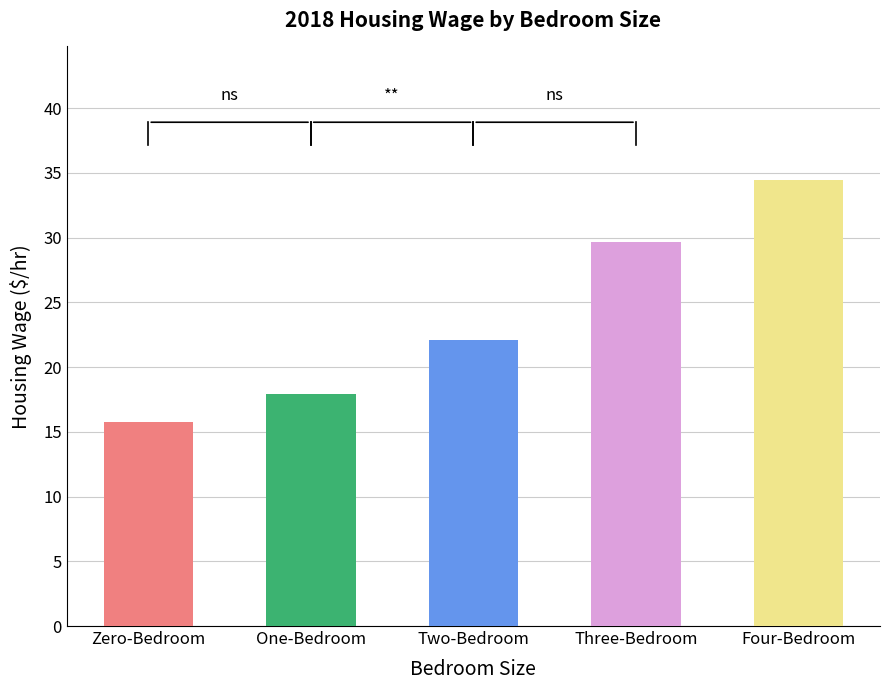

Does the chart contain any negative values?

No